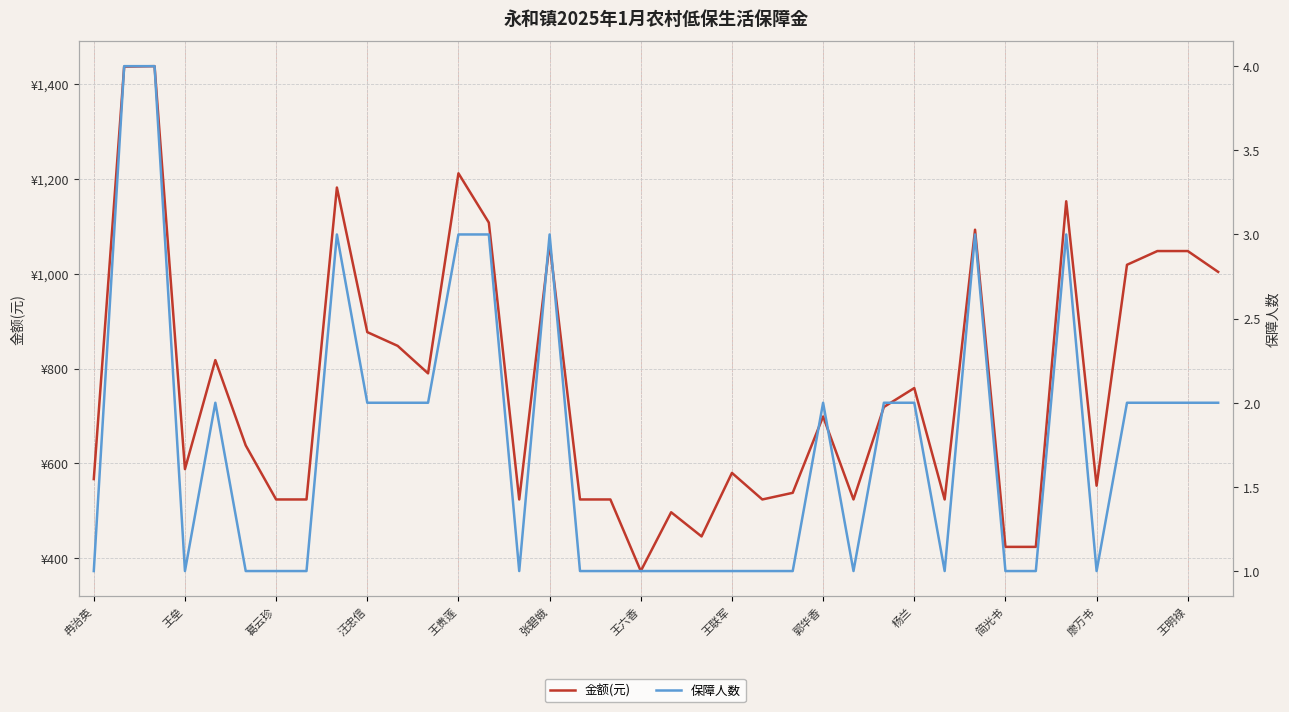

True or false: 金额(元) has a value of 424 at 31.

True